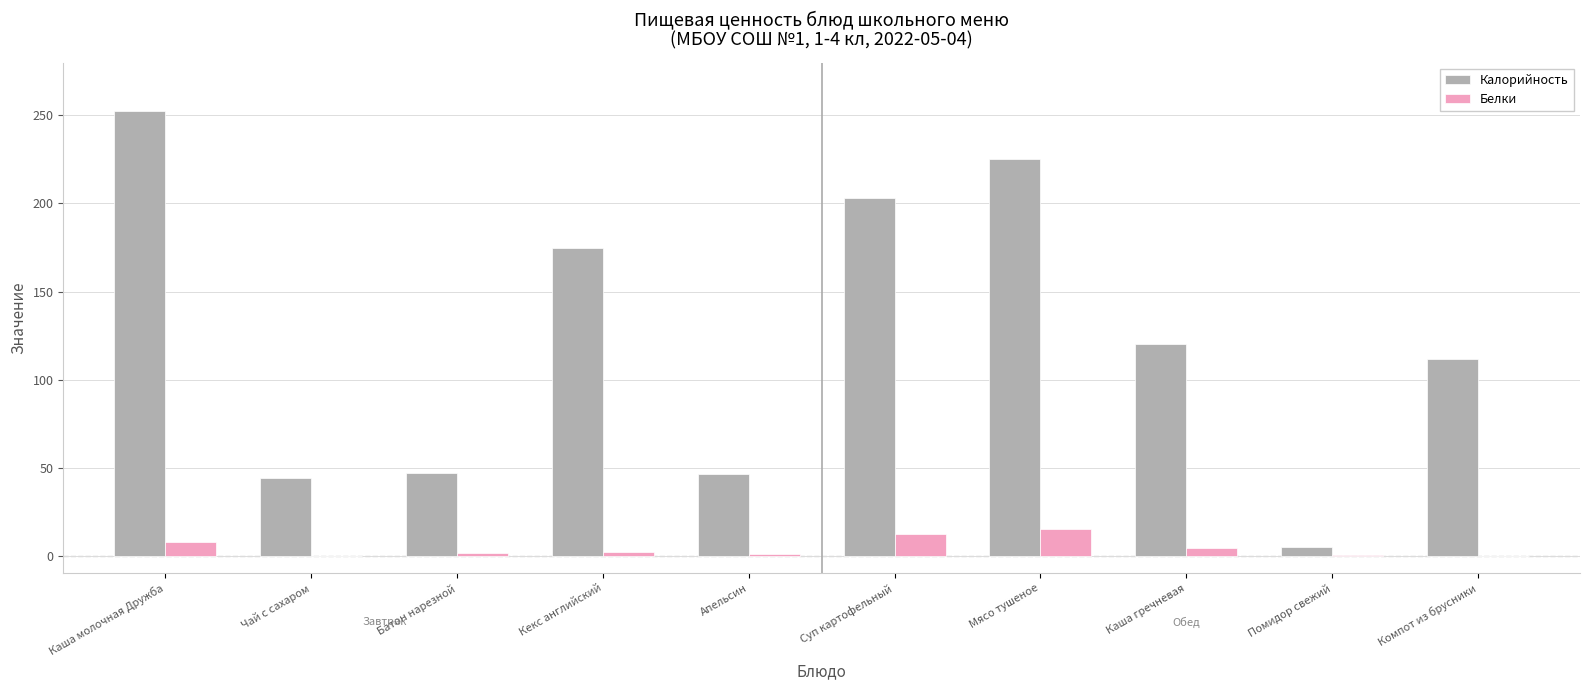

What are all the series names shown in the legend?

Калорийность, Белки